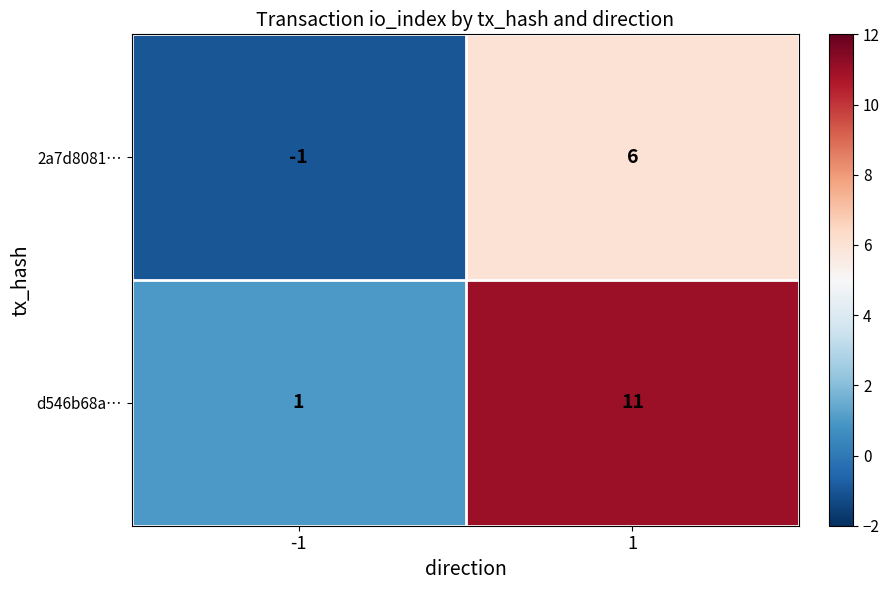

At which category does the chart reach its peak across all series?

1